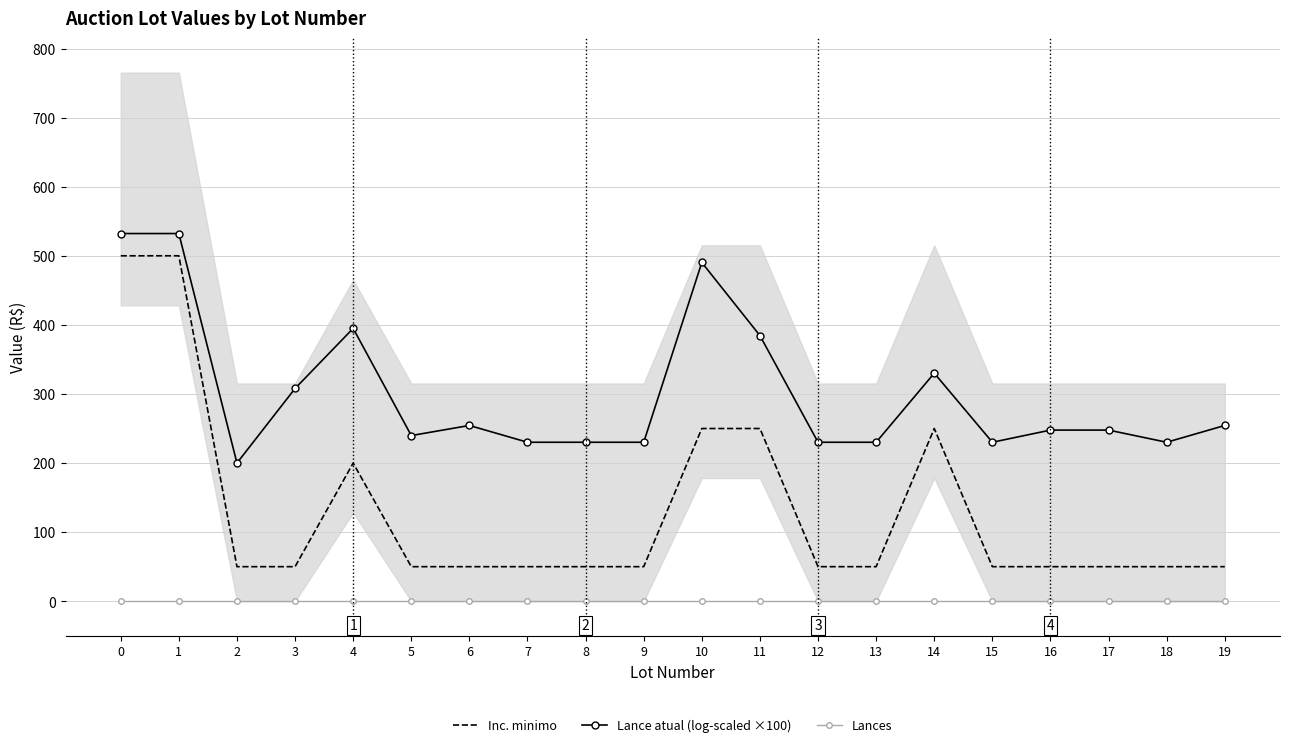

Where is the first local minimum for Lance atual (log-scaled ×100)?

2